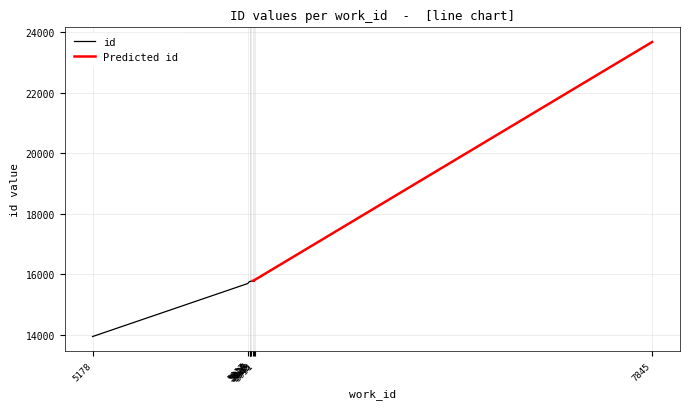

True or false: id has more than 1 points higher than both neighbors.

False